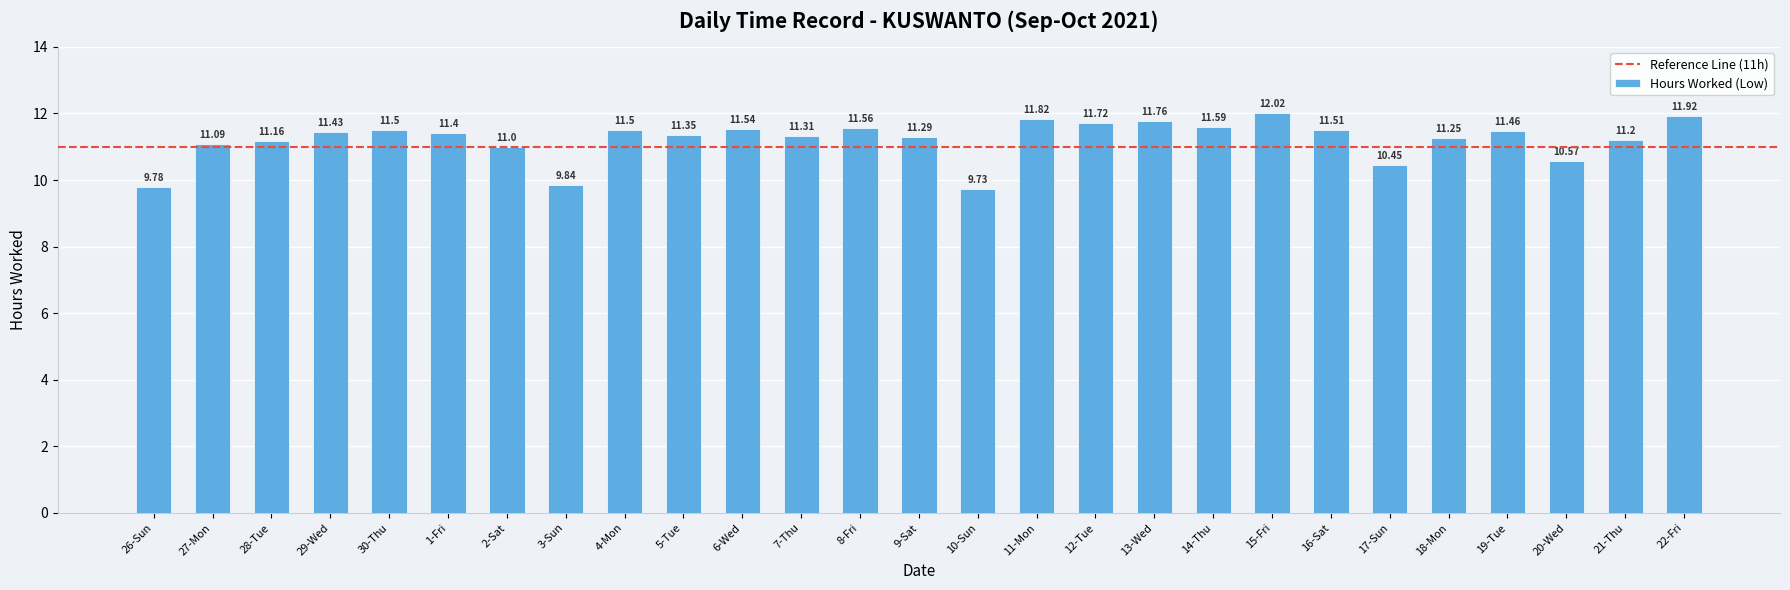

What is the difference between the maximum and second lowest values?

2.2